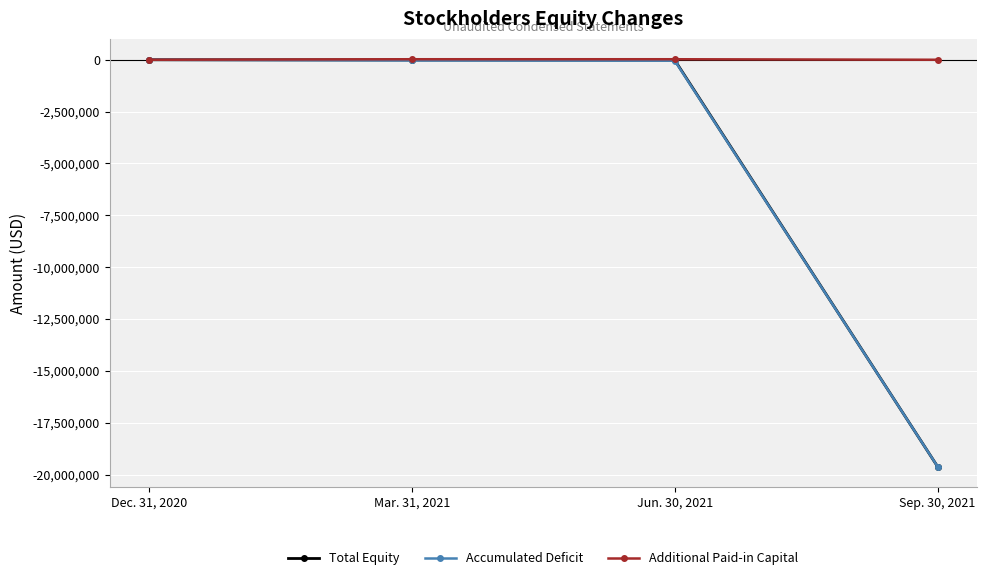

What is the label of the 1st point from the left?

Dec. 31, 2020